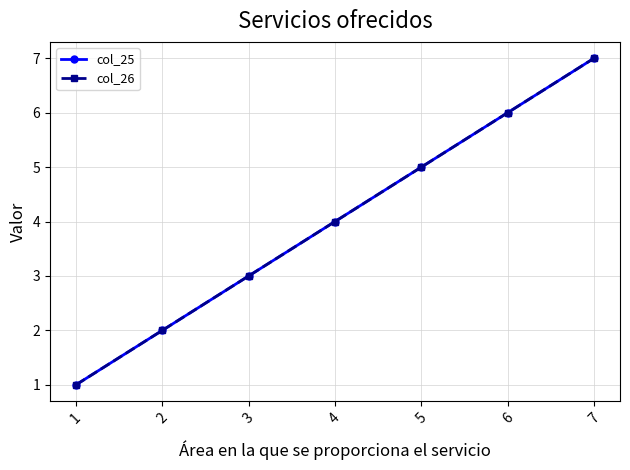

What is the total value across all series at 7?

14